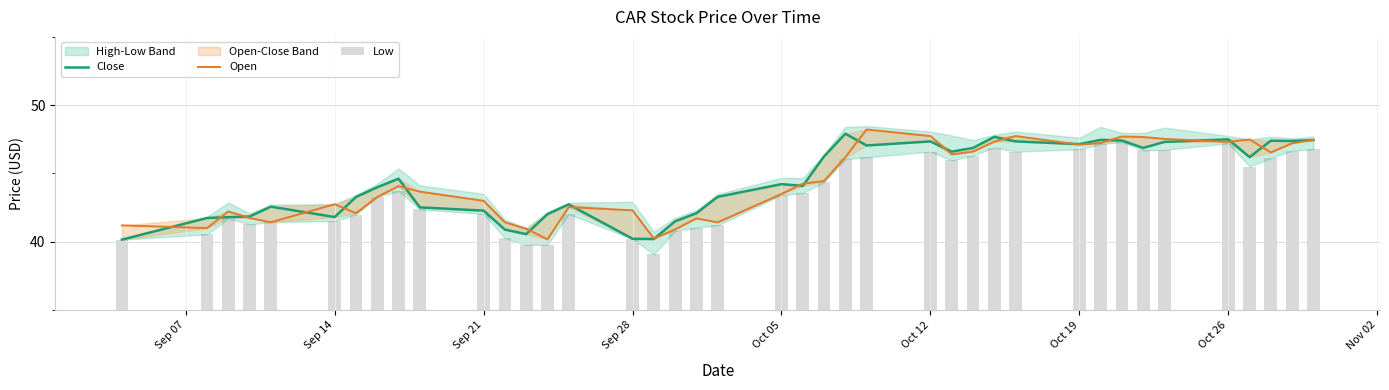

How many data points in Low are less than 43?

18